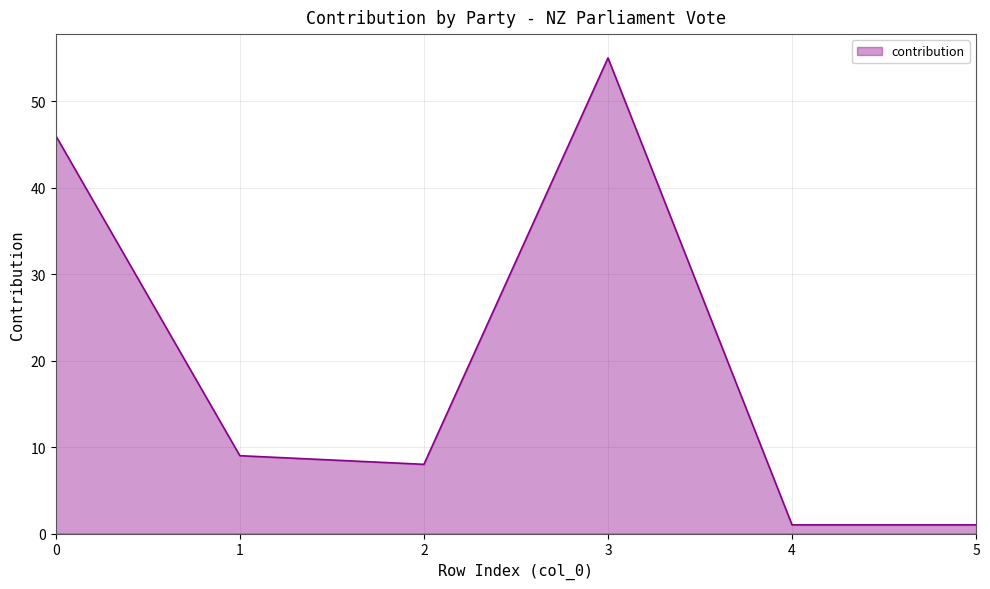

At which category does the chart reach its peak across all series?

3